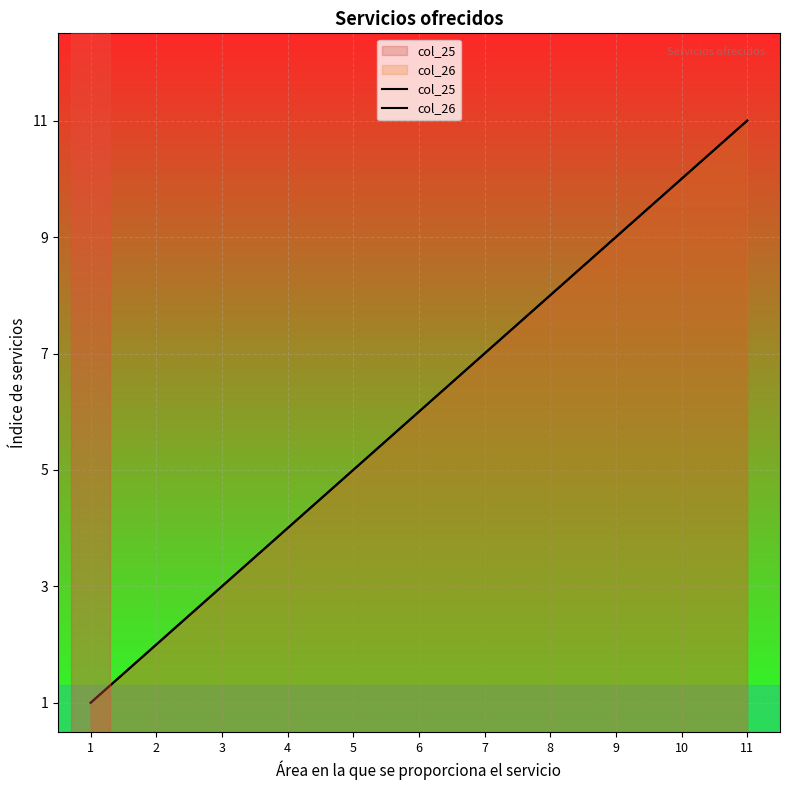

At how many categories does at least one series exceed 4?

7